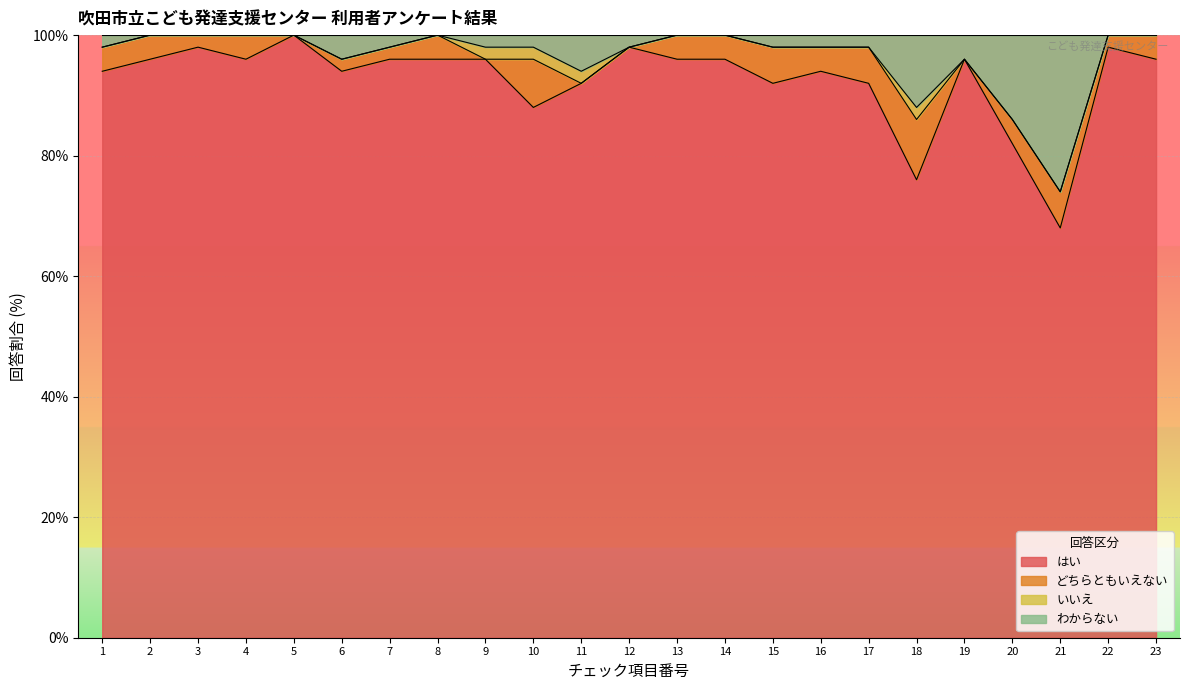

What is the sum of all はい values?

2130